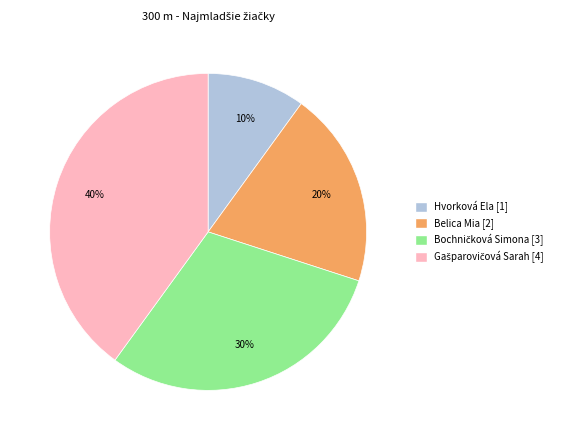

Is it true that Belica Mia is 20% of the pie?

True